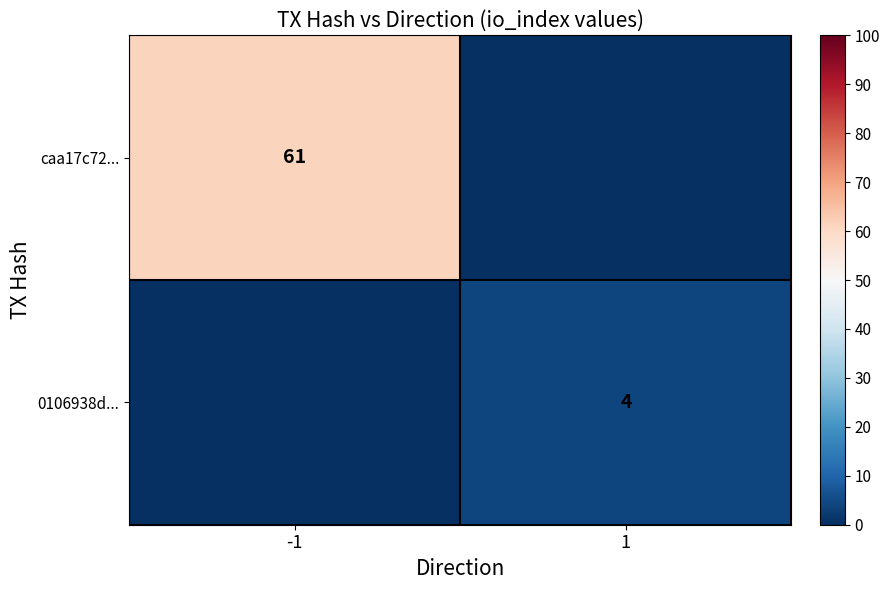

Is the value of caa17c72... at -1 greater than the value of 0106938d... at 1?

Yes